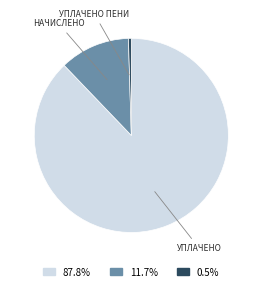

Does any single category account for the majority?

Yes